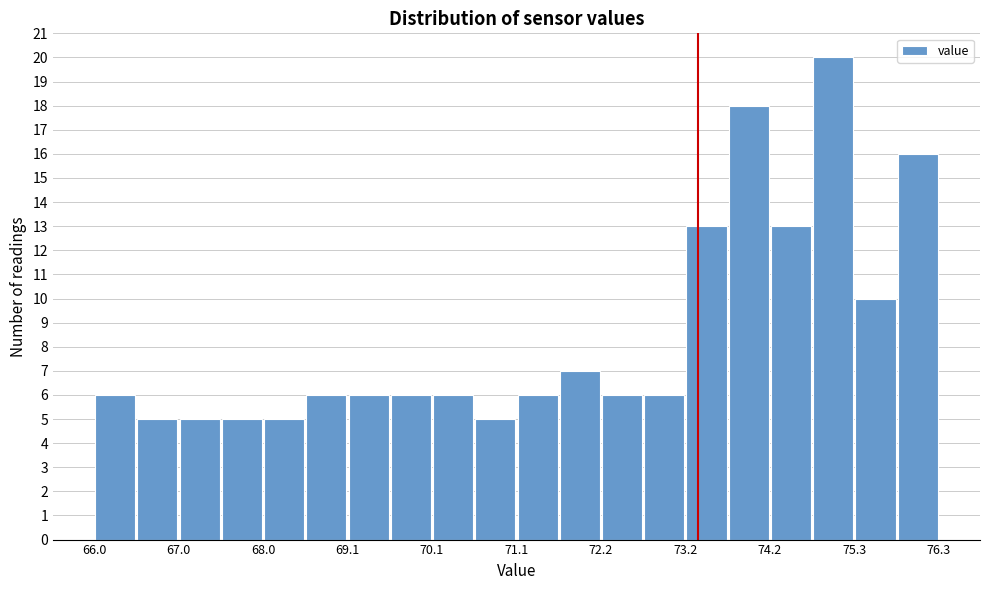

Around what value on the x-axis is the tallest bar? Give the approximate position of its centre, as read against the axis.

75.0